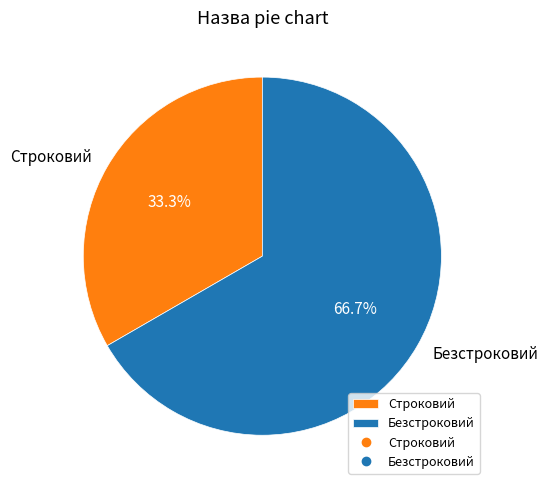

Which has a higher value, Безстроковий or Строковий?

Безстроковий